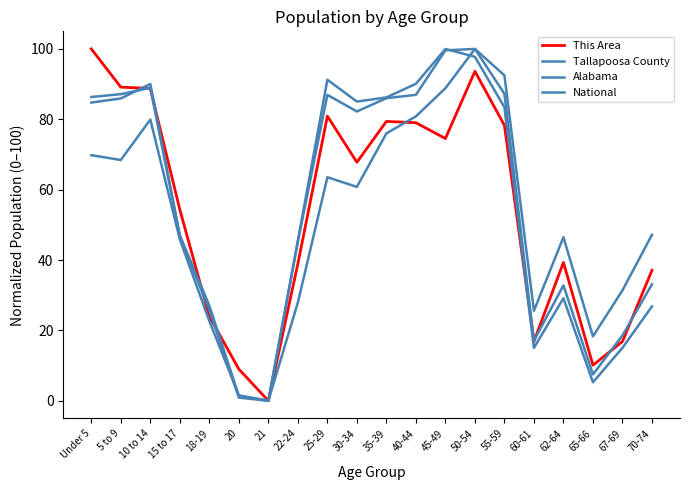

True or false: Tallapoosa County has a value of 9.9 at 62-64.

False